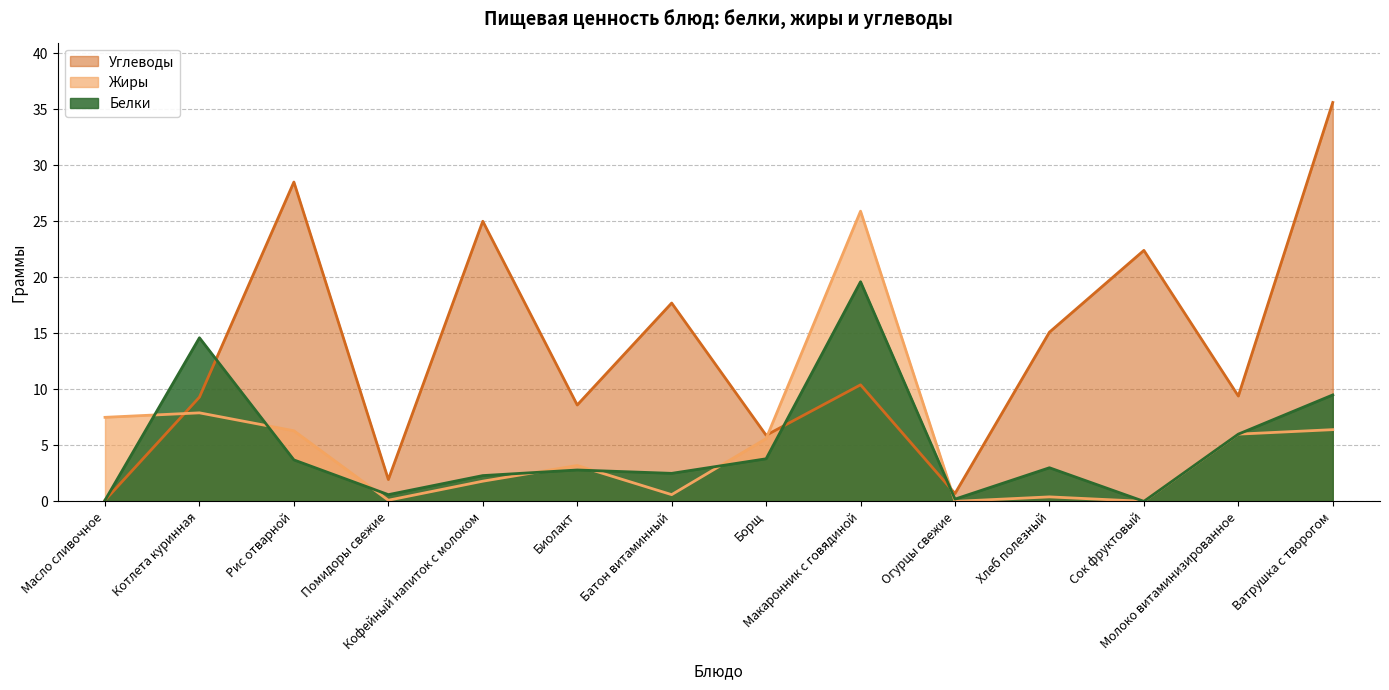

How many interior local valleys does the Белки series have?

4